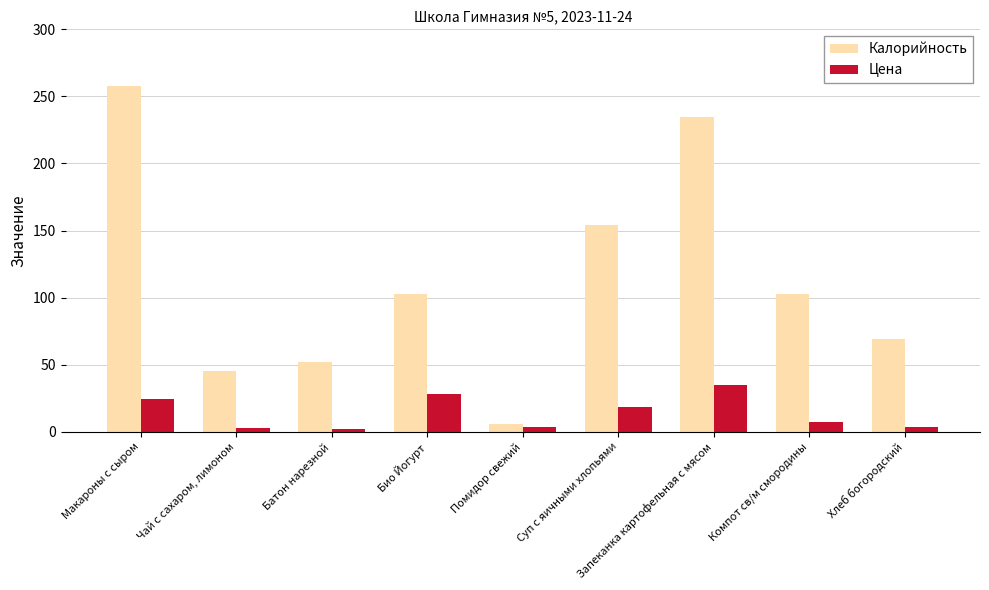

Which series has the widest spread of values?

Калорийность